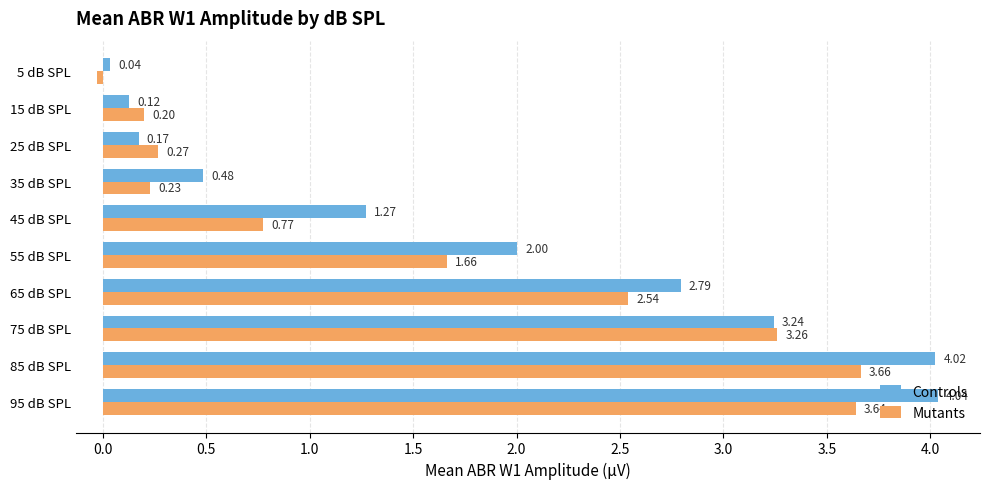

Which series changed the most between 65 dB SPL and 45 dB SPL?

Mutants